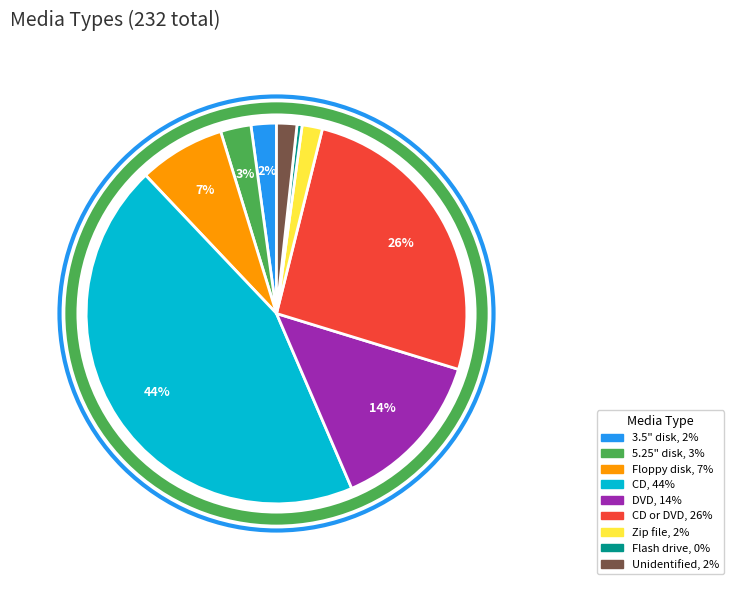

Is there any slice that represents more than half of the pie?

No